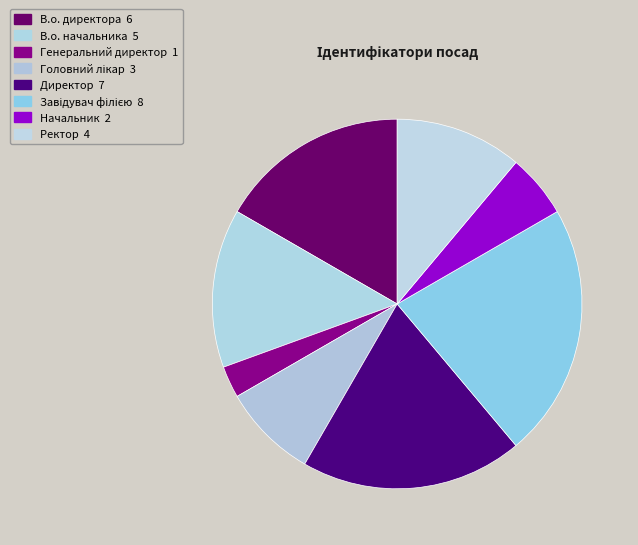

To the nearest percent, what percentage of the pie is В.о. начальника?

14%